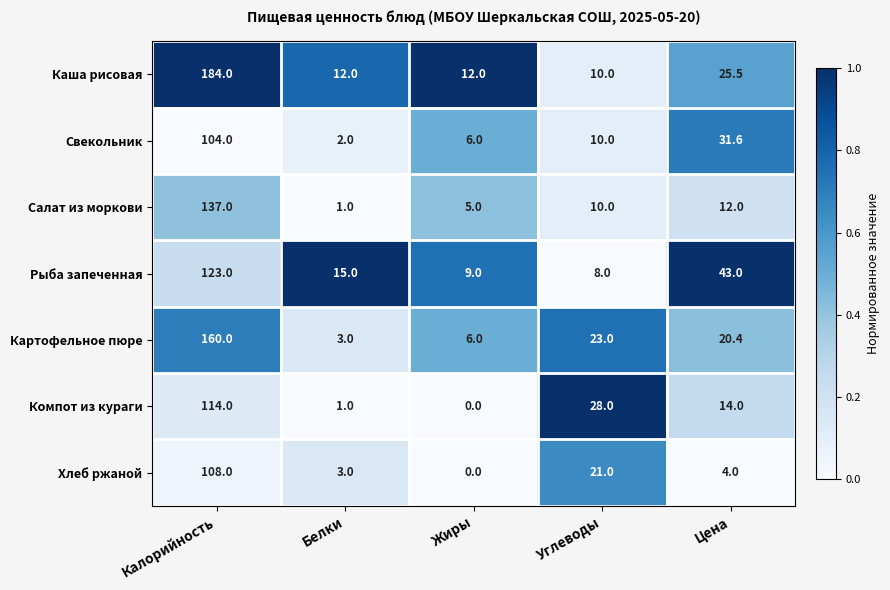

What is the maximum value for Свекольник?

104.0